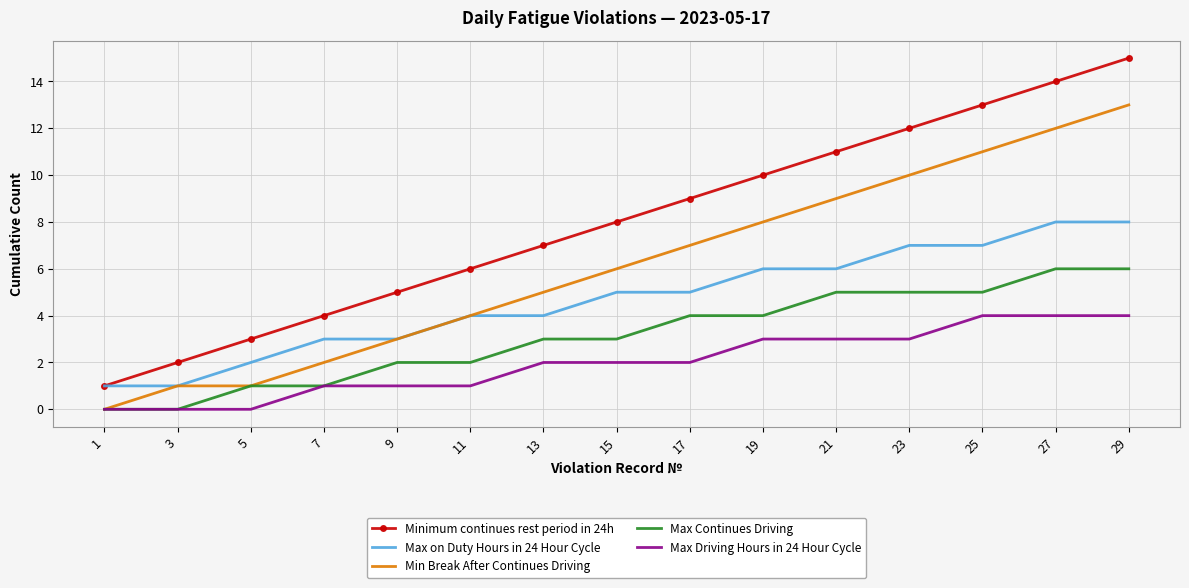

Is it true that Min Break After Continues Driving equals -6 at 1?

False